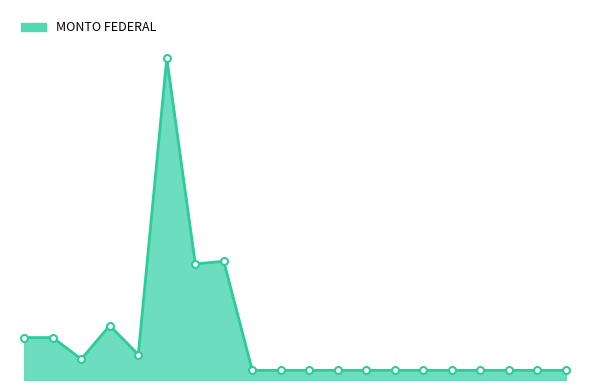

Where is the first local minimum?

2022-10-04